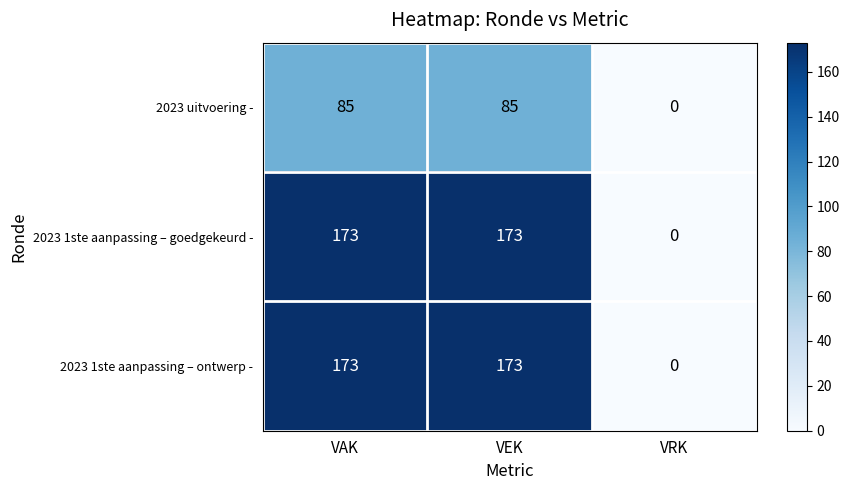

How many data points in 2023 uitvoering - are less than 85?

1